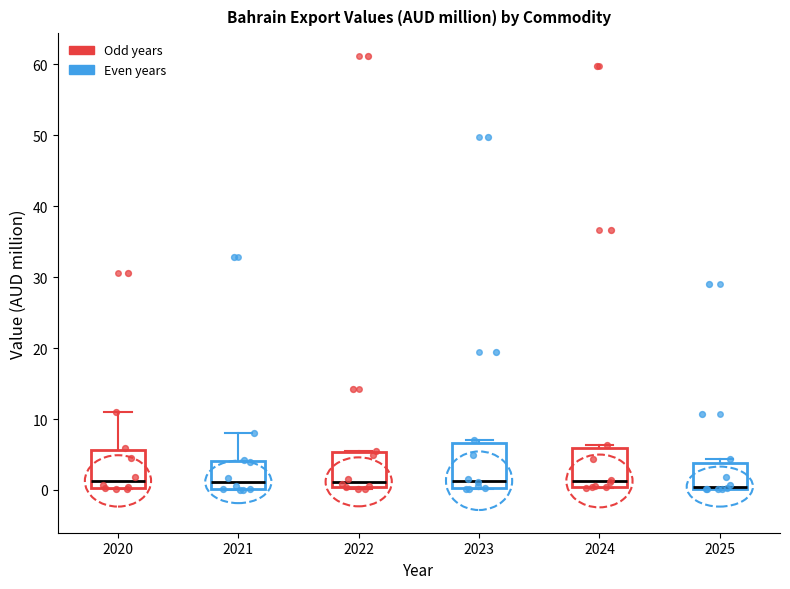

Reading left to right, read every box against the y-axis: the position of its median line, the range the box covers, and the ends of its whiskers. The values are not printed on the chart, so give them approximately, as read against the axis.

2020: median 1, box 0 to 6, whiskers 0 to 11
2021: median 1, box 0 to 4, whiskers 0 to 8
2022: median 1, box 0 to 5, whiskers 0 (just below the box's lower edge) to 5
2023: median 1, box 0 to 7, whiskers 0 to 7 (just above the box's upper edge)
2024: median 1, box 0 to 6, whiskers 0 to 6 (just above the box's upper edge)
2025: median 0 (just above the box's lower edge), box 0 to 4, whiskers 0 to 4 (just above the box's upper edge)